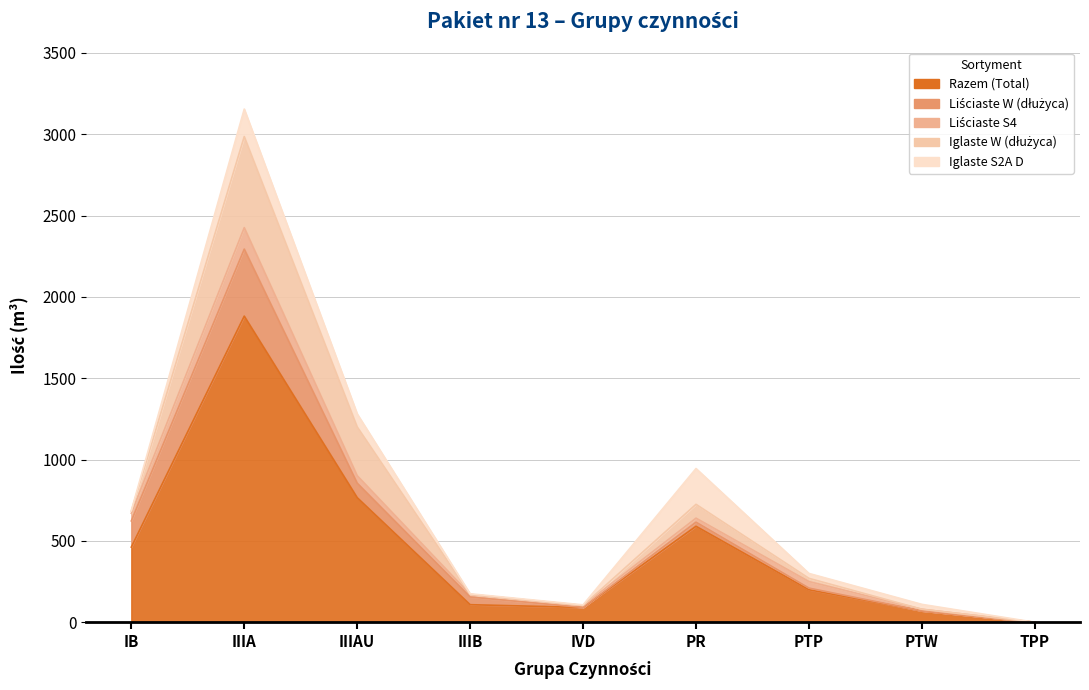

What is the difference between the maximum and minimum values in the Liściaste S4 series?

132